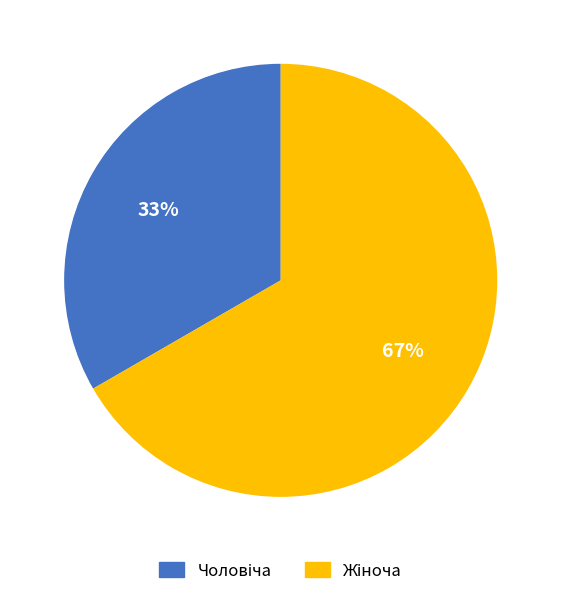

Does any single category account for the majority?

Yes